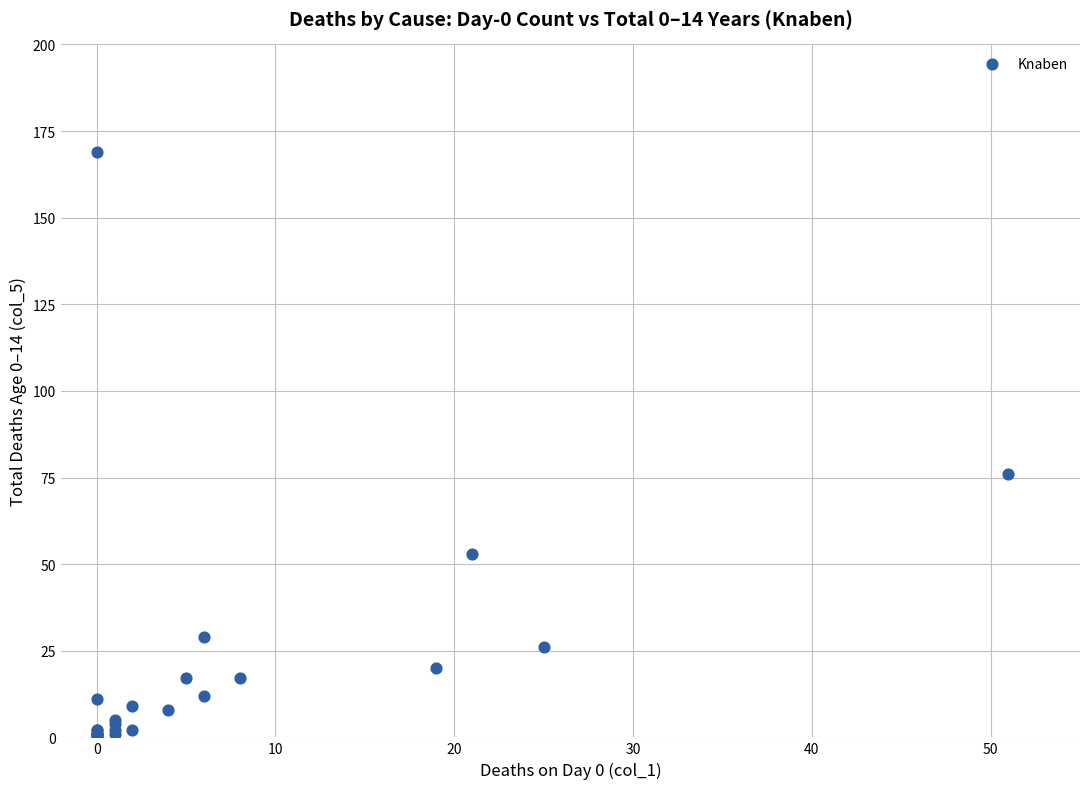

What Y value in the scatter plot is closest to 84?

76